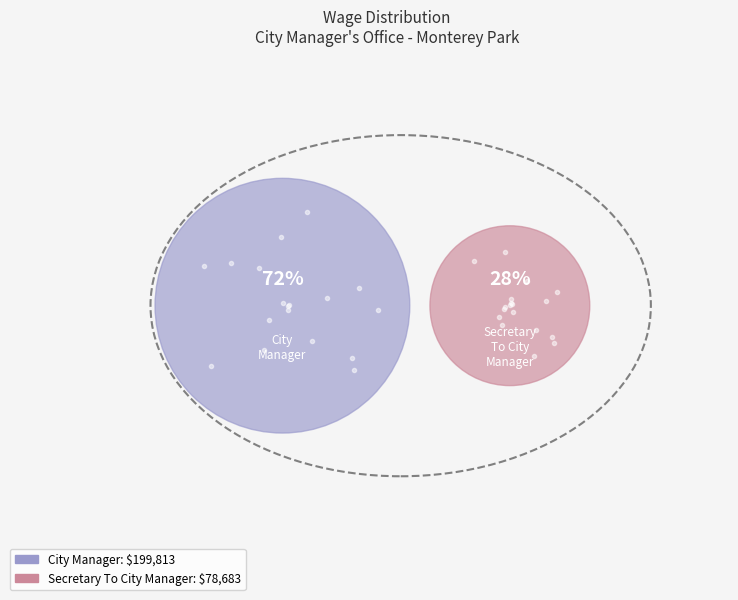

Between City Manager and Secretary To City Manager, which is larger?

City Manager